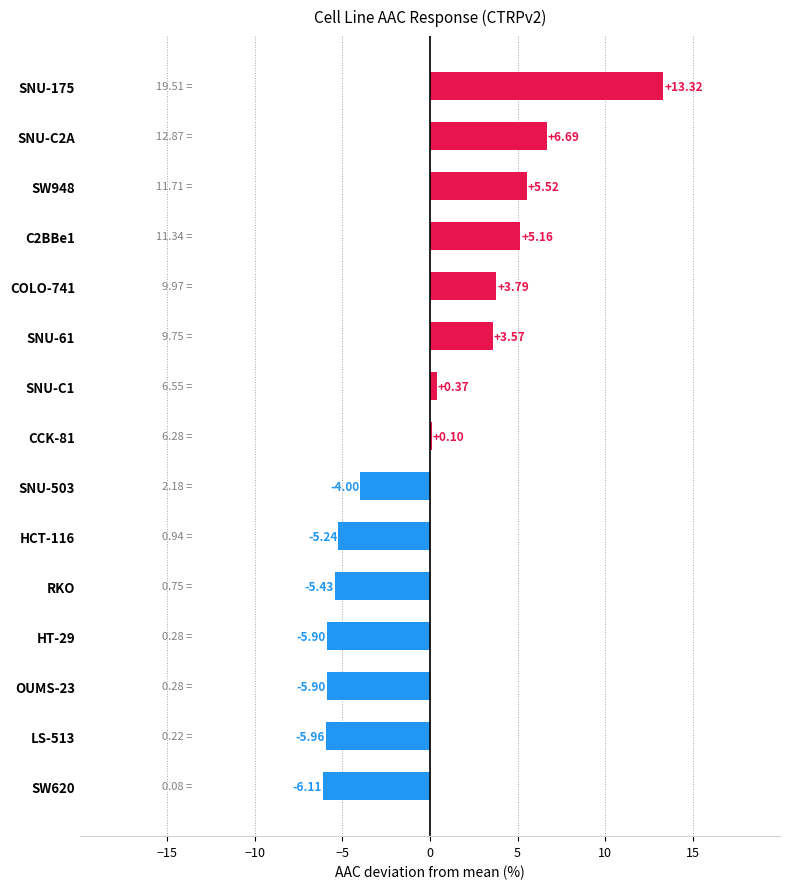

Between SNU-175 and RKO, which is larger?

SNU-175